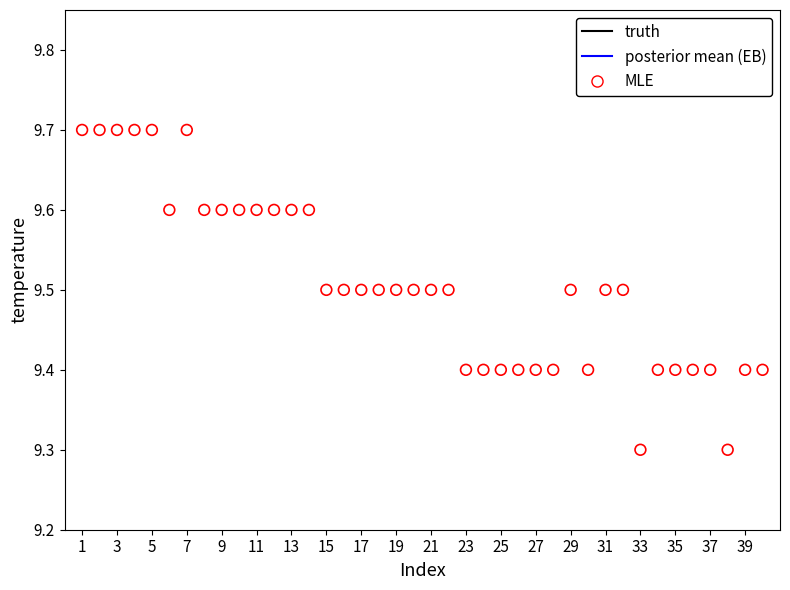

What is the range of Y values (max minus min)?

0.4